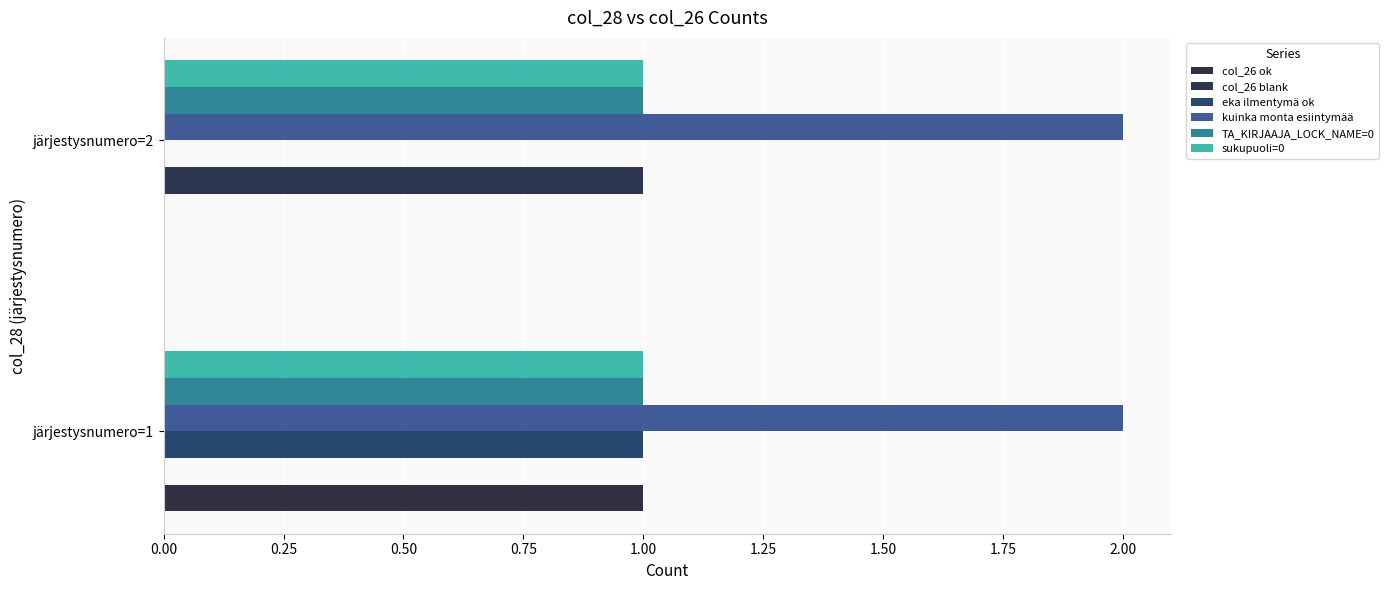

How many series are shown in this chart?

6